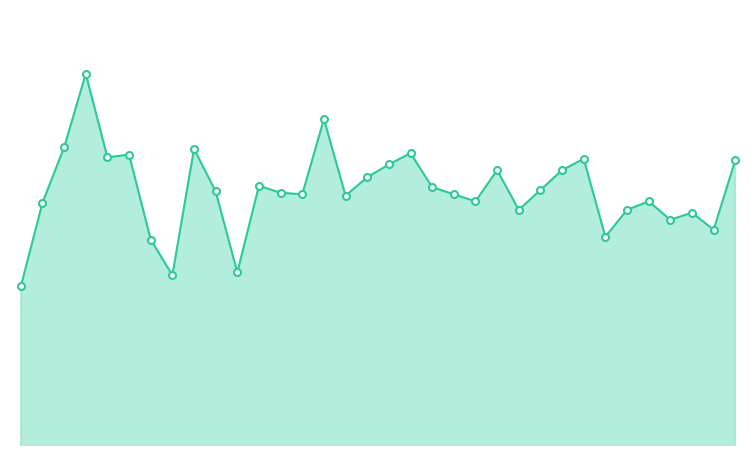

At which category does col_518_line reach its first local peak?

3